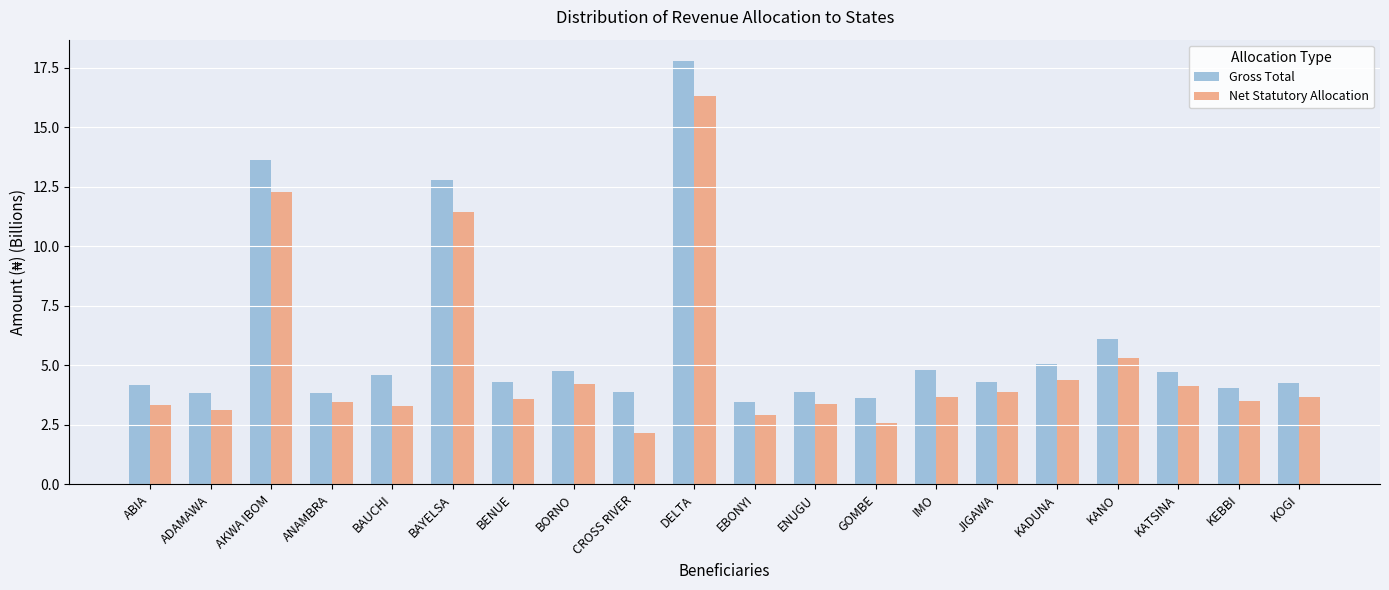

Which series has the largest total across all categories?

Gross Total